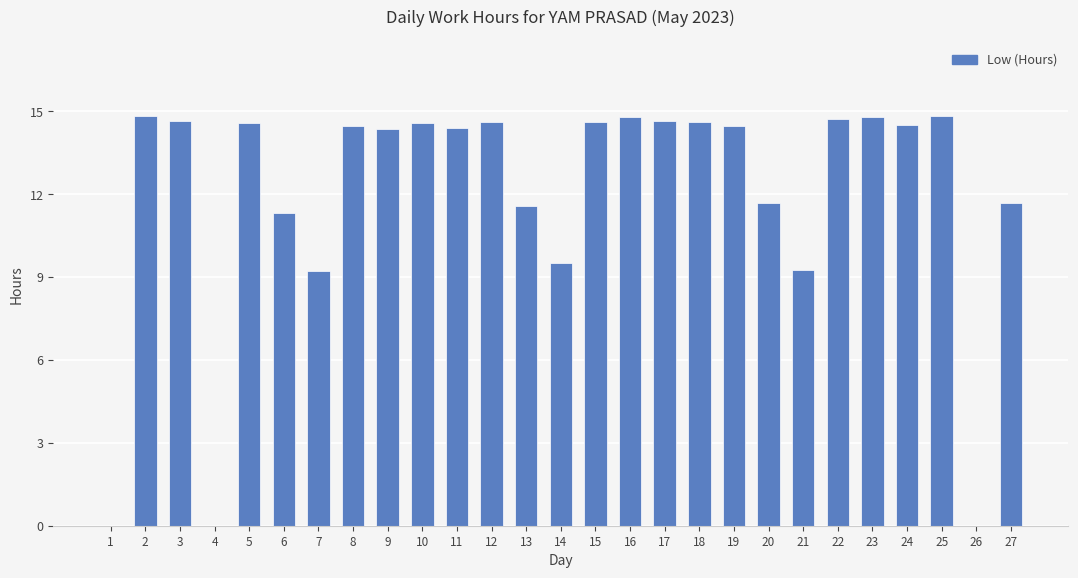

What is the average value?

12.0